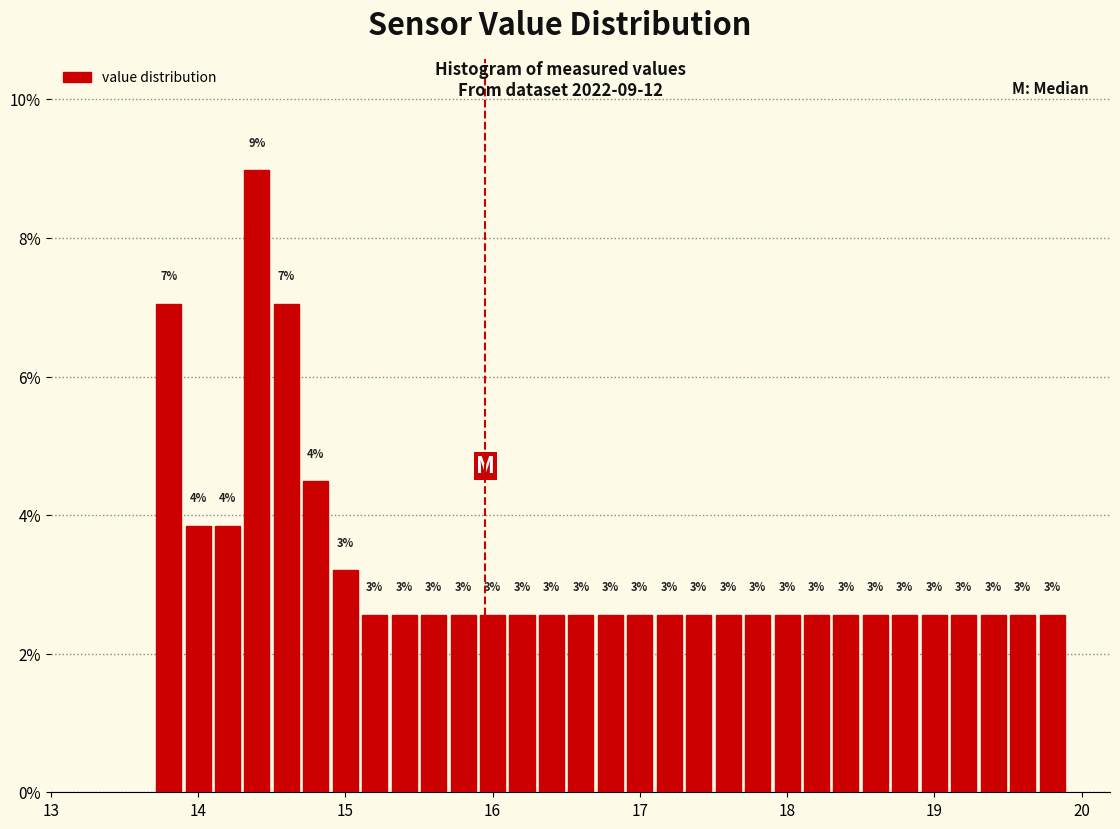

Around what value on the x-axis is the tallest bar? Give the approximate position of its centre, as read against the axis.

14.4